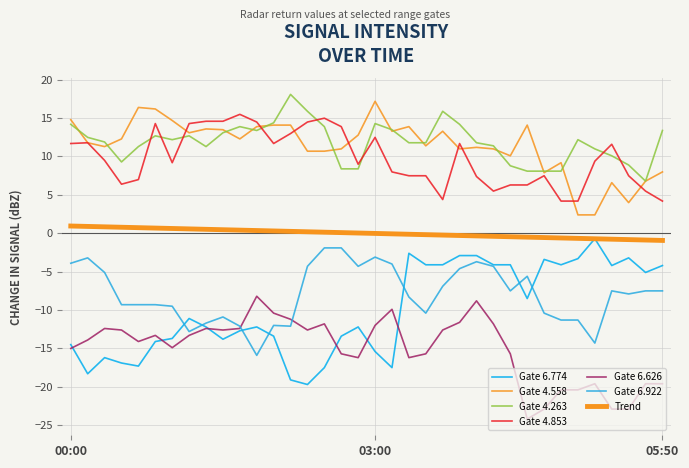

How many lines are shown in the chart?

7